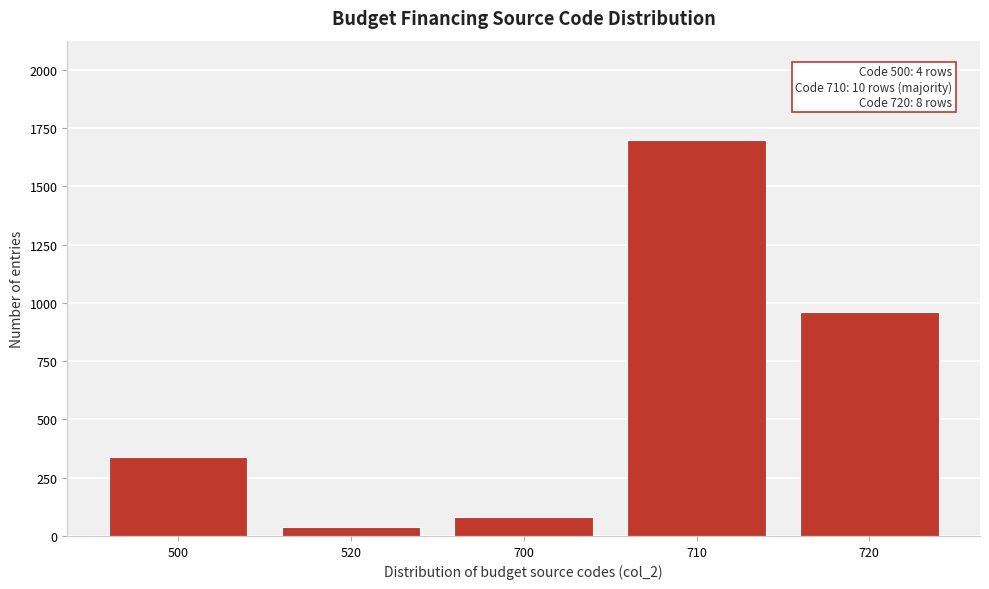

Reading right to left, what are all the values shown in this chart?

960	1700	80	40	340